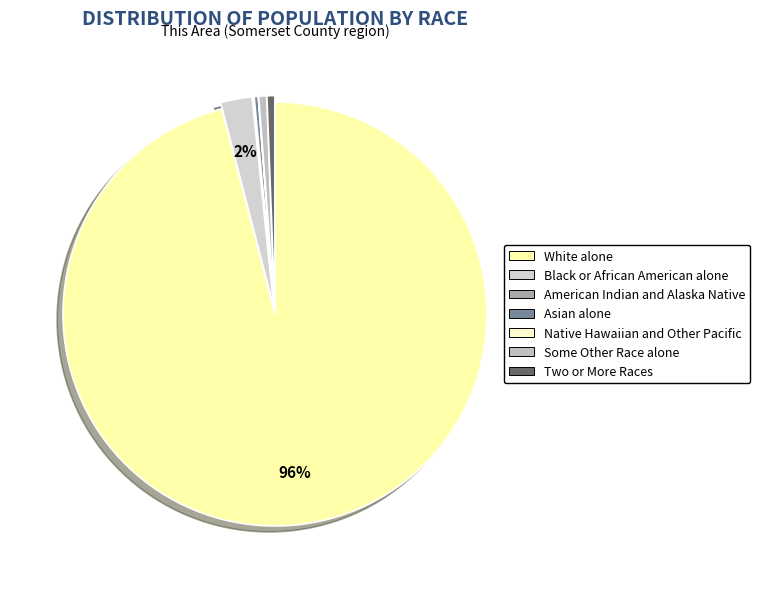

What is the ratio of the value at American Indian and Alaska Native to the value at Two or More Races?

0.2